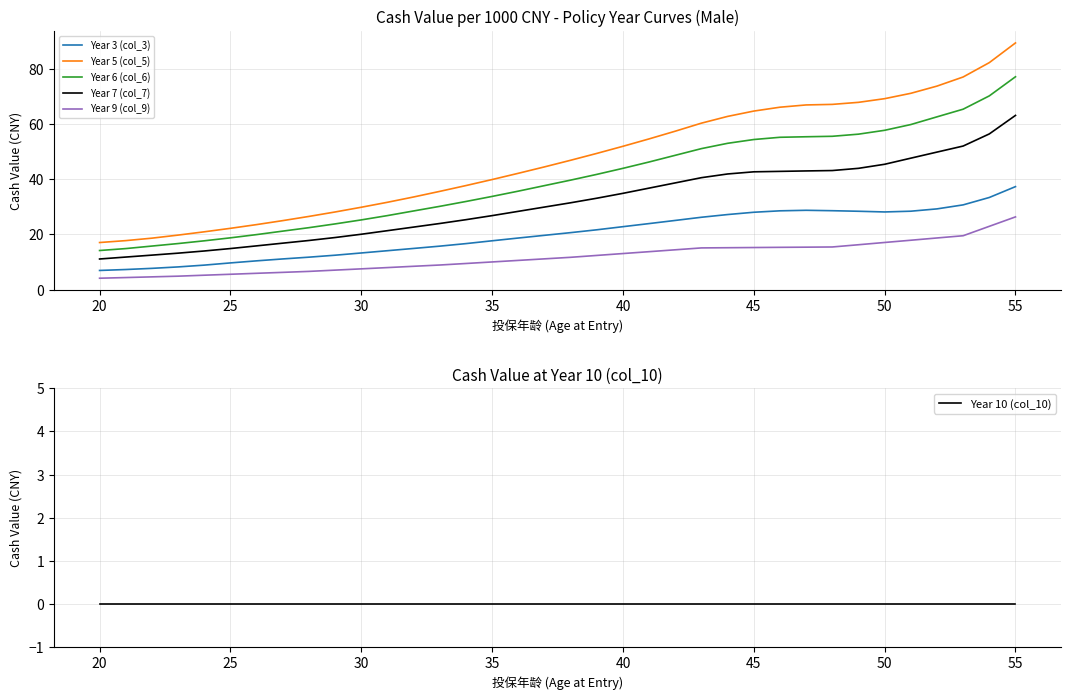

The Year 6 (col_6) series shows 28.6 at 45. True or false?

False